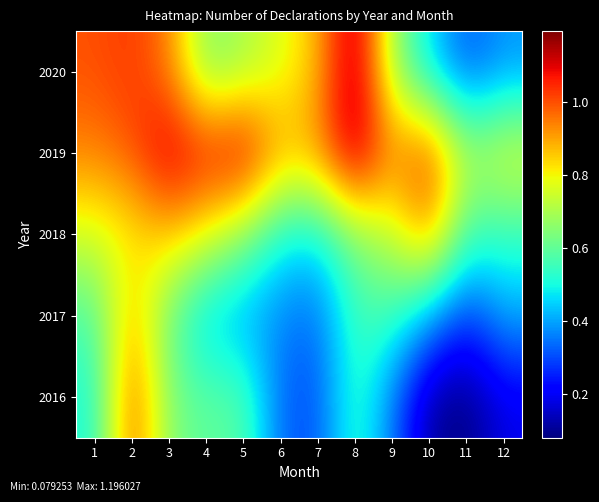

Reading left to right, list all the values displayed in this chart.

2016: 1=0.5	2=1.0	3=0.6	4=0.6	5=0.6	6=0.3	7=0.3	8=0.6	9=0.4	10=0.1	11=0.1	12=0.2
2017: 1=0.6	2=0.9	3=0.6	4=0.4	5=0.4	6=0.4	7=0.3	8=0.5	9=0.6	10=0.4	11=0.3	12=0.4
2018: 1=0.8	2=0.8	3=0.9	4=0.8	5=0.7	6=0.5	7=0.5	8=0.6	9=0.7	10=0.9	11=0.6	12=0.5
2019: 1=0.9	2=1.0	3=1.1	4=1.1	5=1.1	6=0.9	7=0.9	8=1.2	9=0.9	10=1.0	11=0.7	12=0.8
2020: 1=1.0	2=1.0	3=0.9	4=0.6	5=0.7	6=0.8	7=0.9	8=1.2	9=0.7	10=0.5	11=0.3	12=0.4